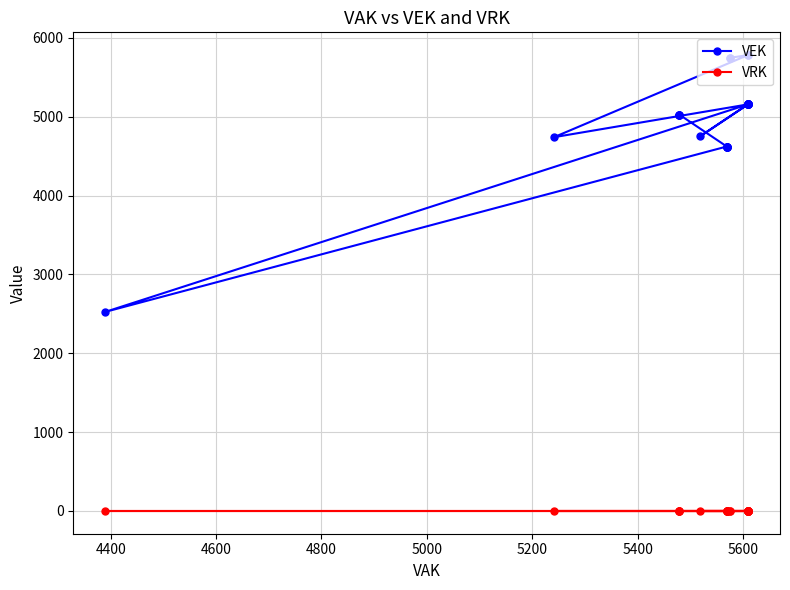

True or false: VEK has more than 2 interior local peaks.

False